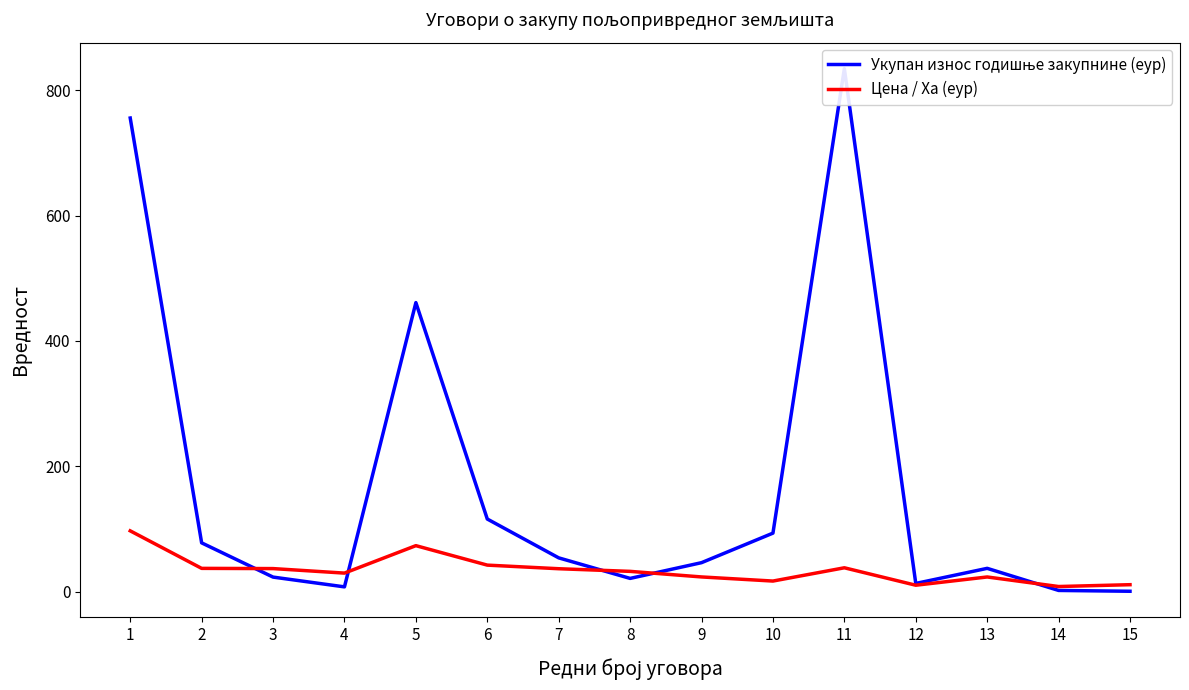

What is the value of the Цена / Ха (еур) point at the 13th from the left?

23.6